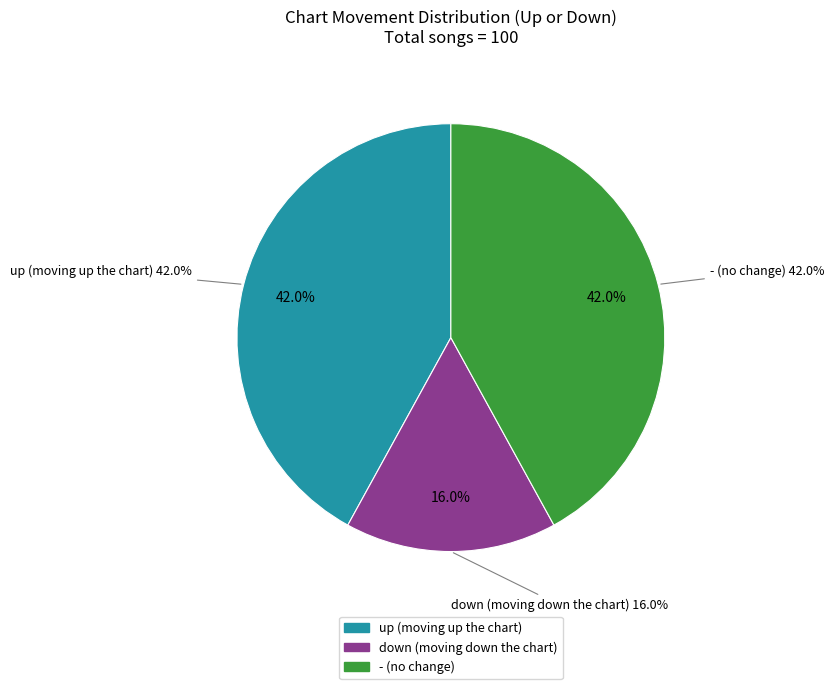

To the nearest percent, what is the combined percentage of up and -?

84%